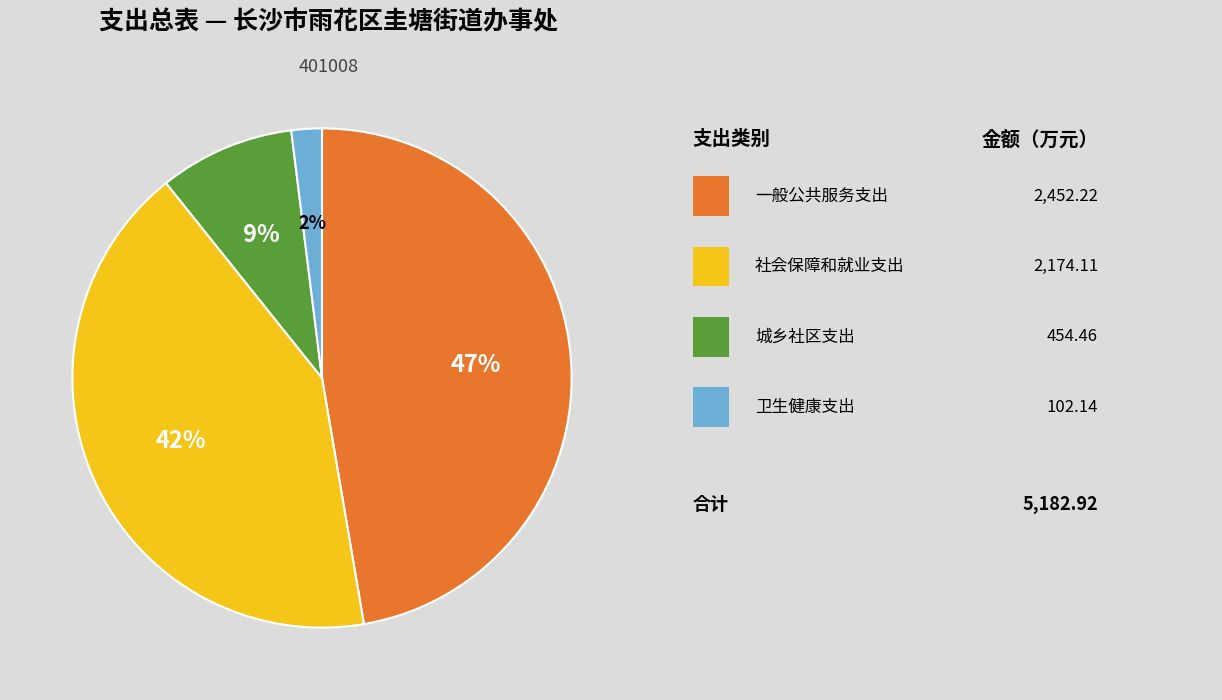

To the nearest percent, what is the average slice percentage?

25%